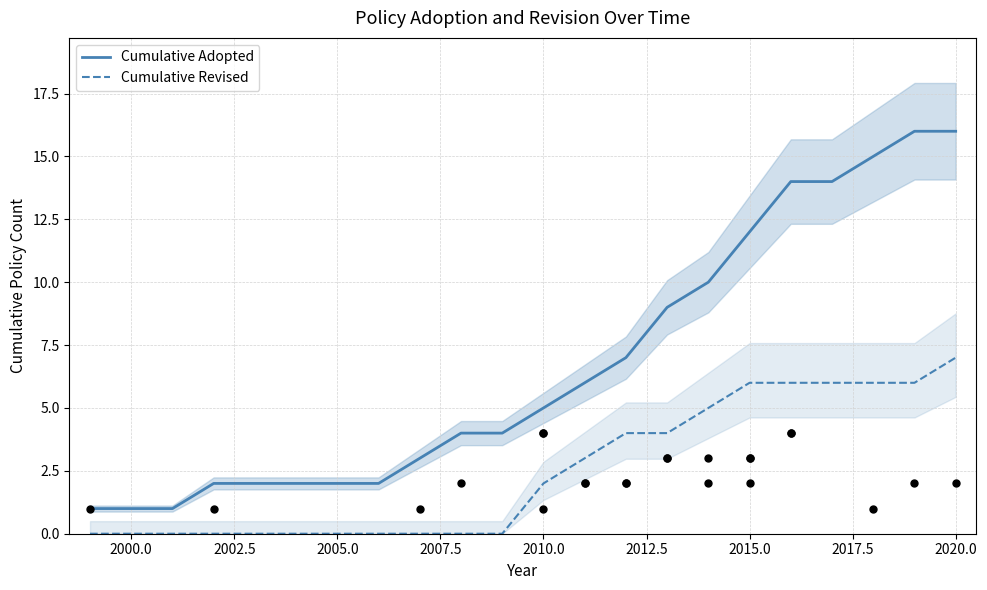

Which series has the widest spread of Y values?

Cumulative Adopted